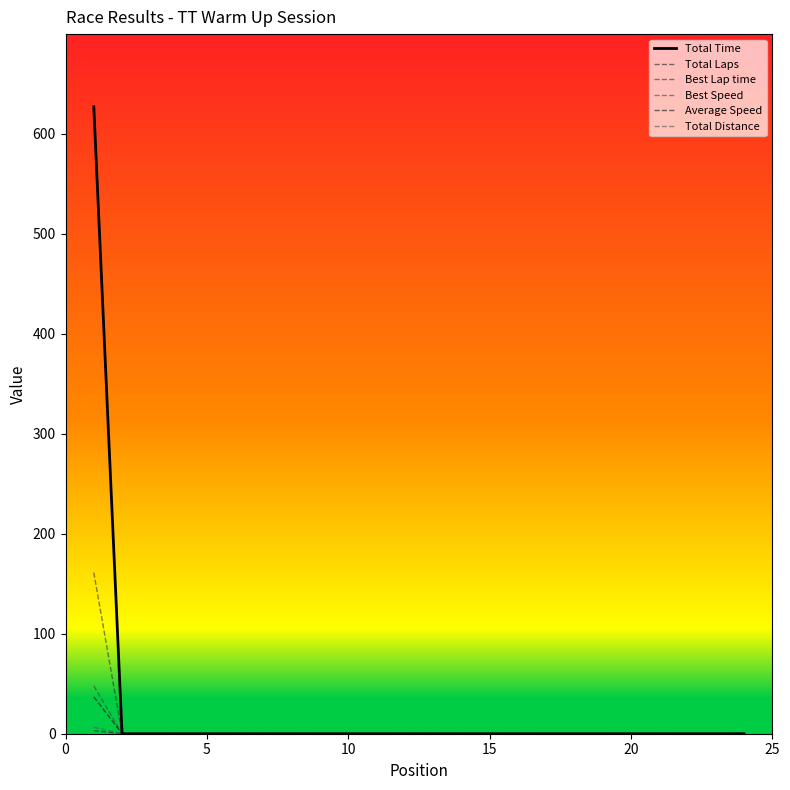

How many lines are shown in the chart?

6